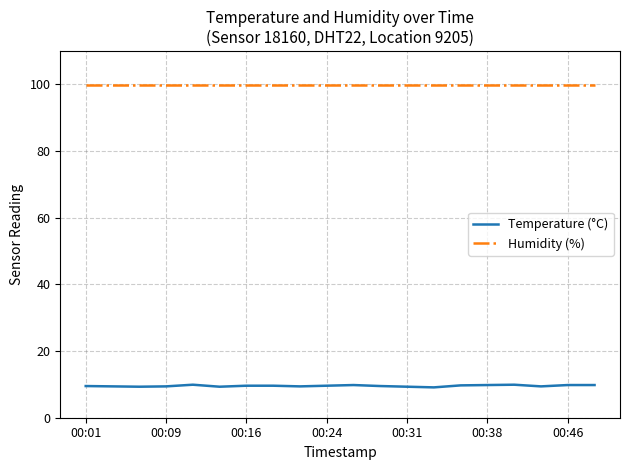

List the series in order of their overall mean, lowest first.

Temperature (°C), Humidity (%)